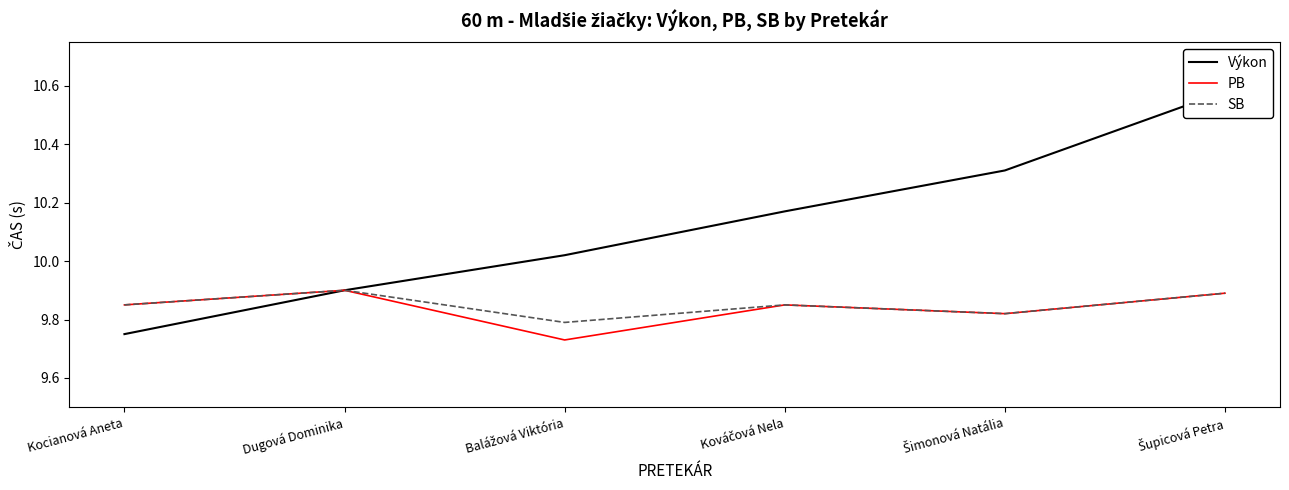

At which category is the sum across all series the highest?

Šupicová Petra